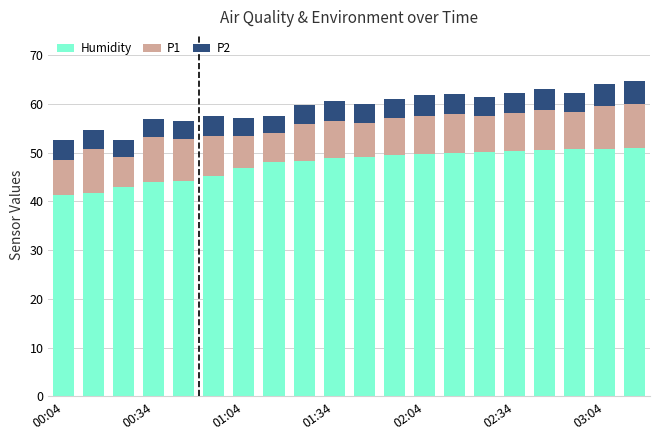

Are the bars grouped side by side (vs. stacked)?

No